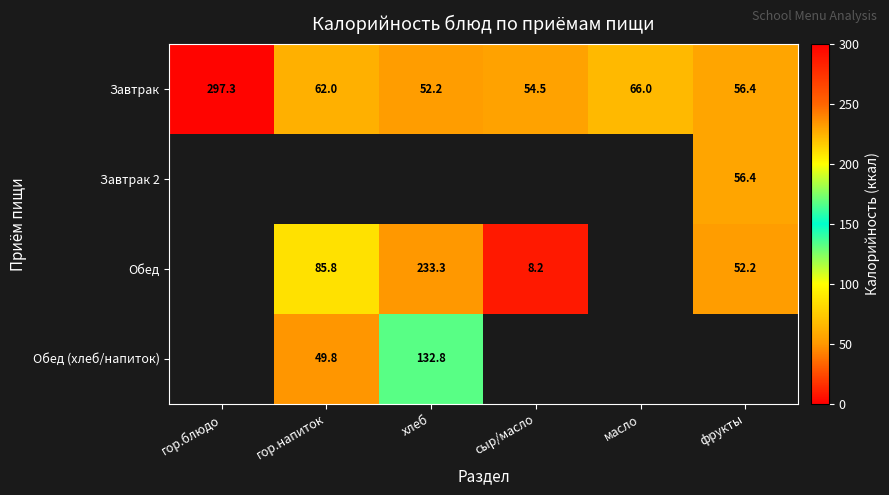

The Завтрак series shows 37.3 at сыр/масло. True or false?

False